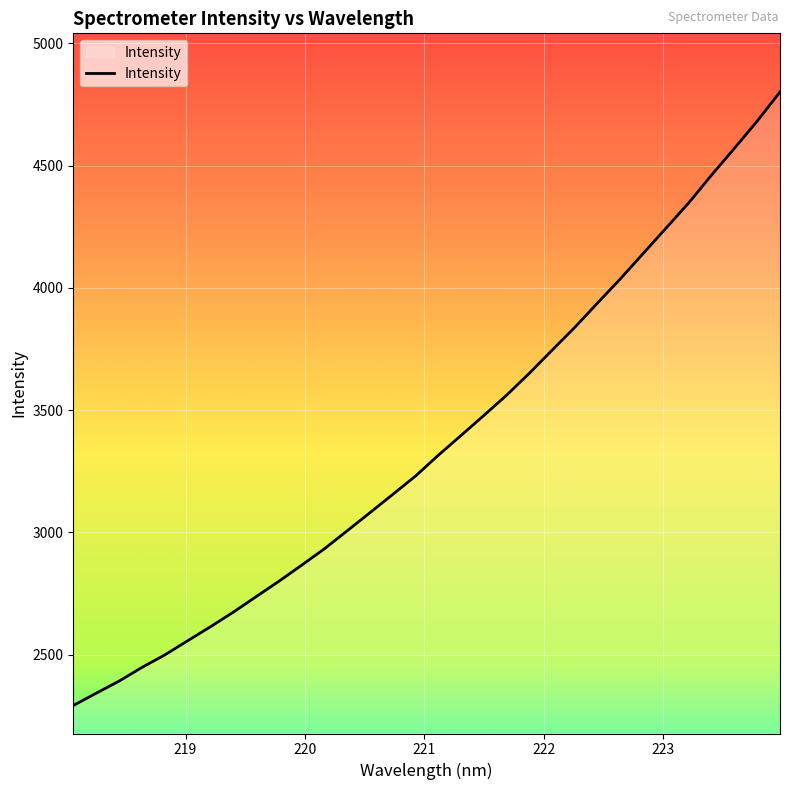

What is the smallest value displayed?

2291.6